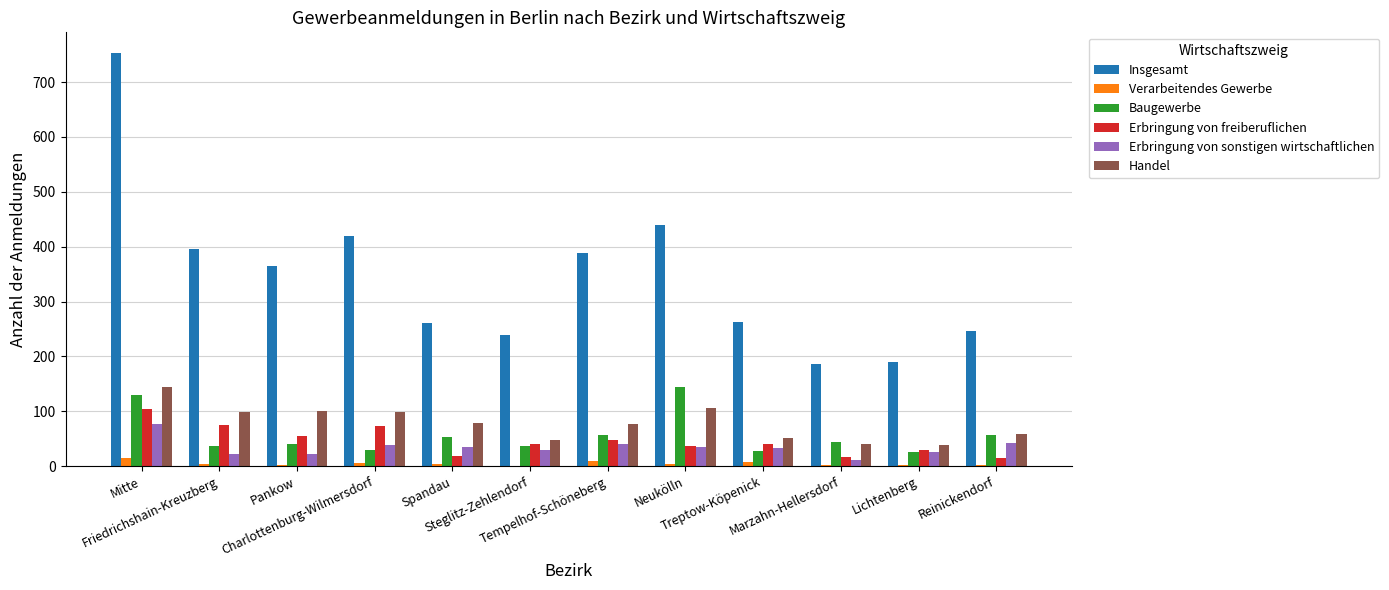

What is the greatest value displayed?

753